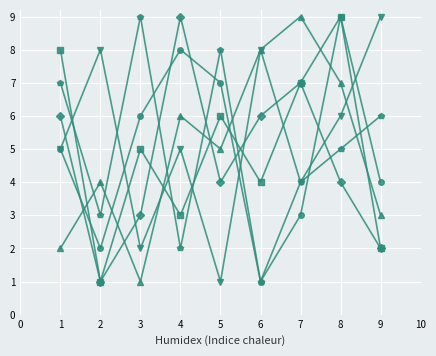

At which category is the sum across all series the highest?

8